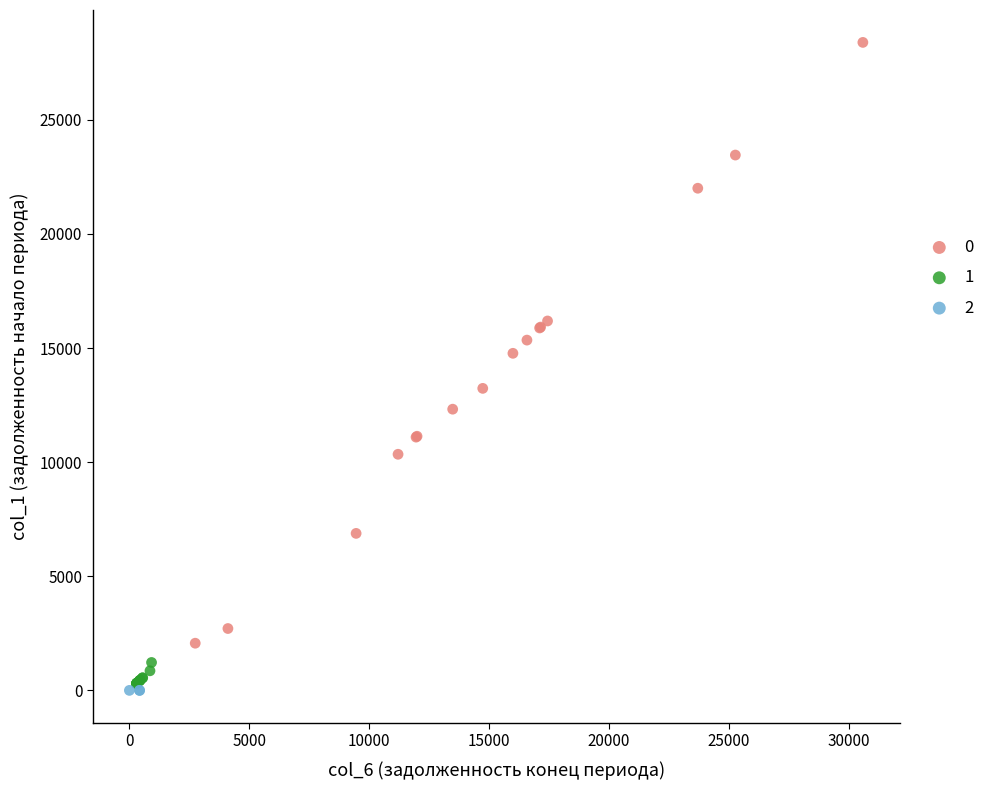

What are all the series names shown in the legend?

0, 1, 2